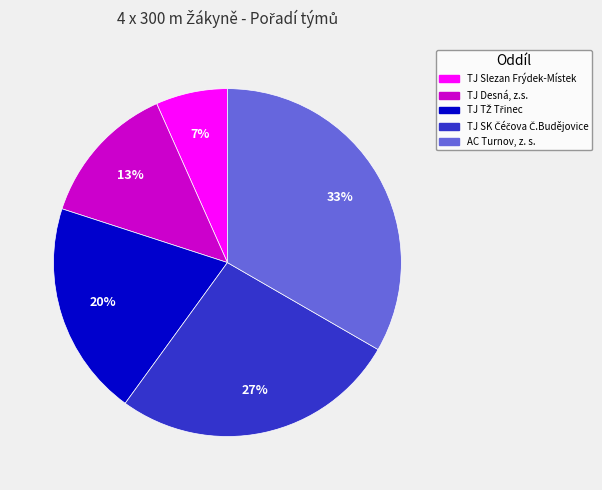

Which slice is the largest?

AC Turnov, z. s.